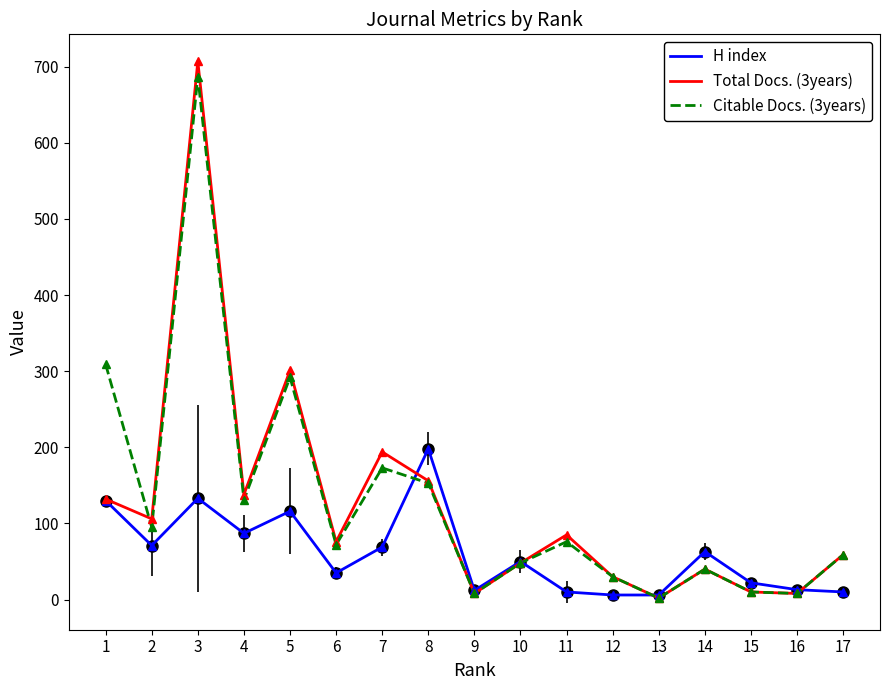

Is it true that Total Docs. (3years) equals 96 at 7?

False